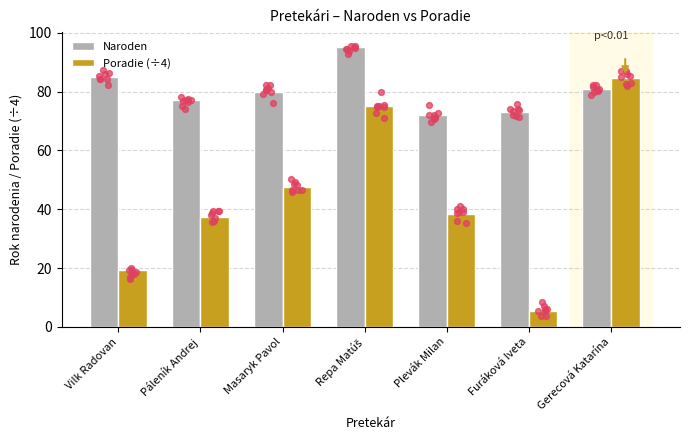

Is the value of Naroden at Repa Matúš greater than the value of Poradie (÷4) at Furáková Iveta?

Yes